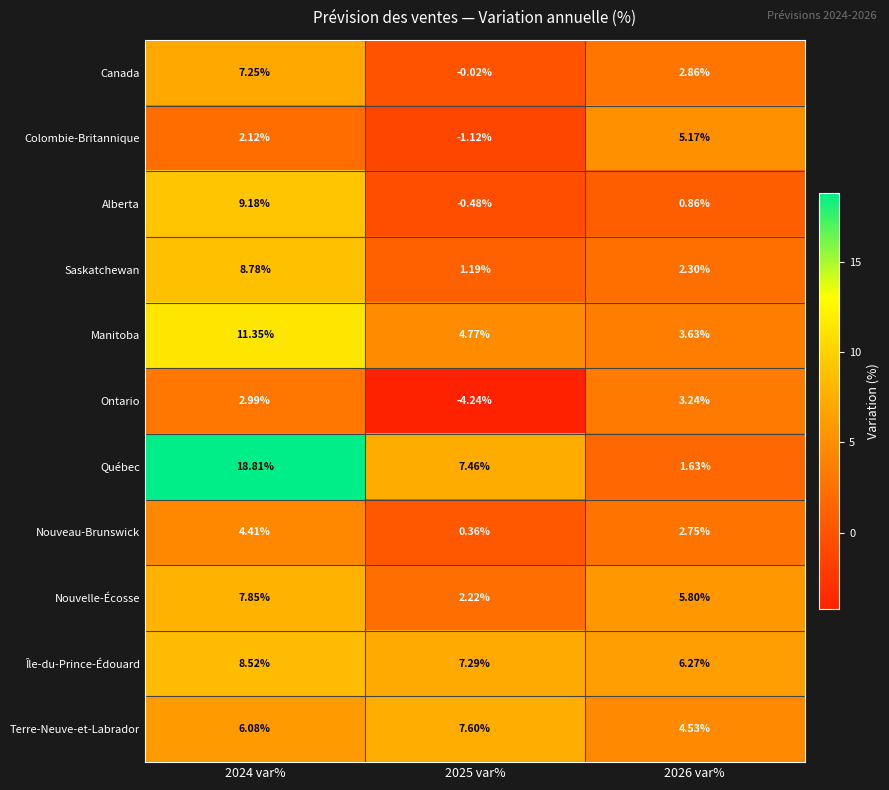

List the series in order of their peak value, highest first.

Québec, Manitoba, Alberta, Saskatchewan, Île-du-Prince-Édouard, Nouvelle-Écosse, Terre-Neuve-et-Labrador, Canada, Colombie-Britannique, Nouveau-Brunswick, Ontario